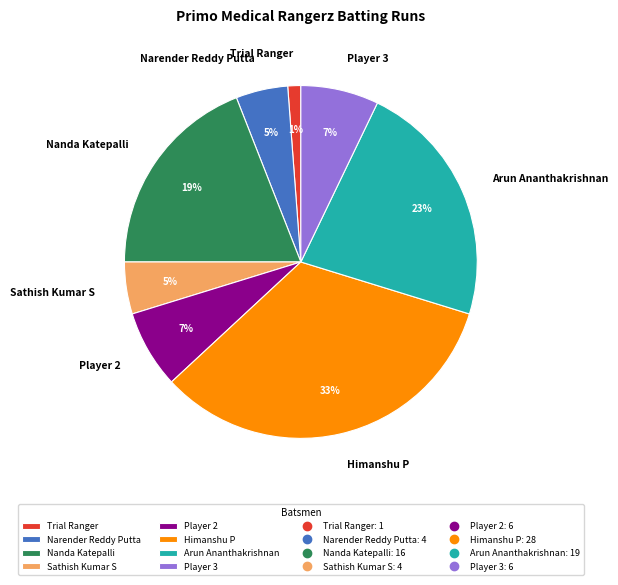

Is it true that Player 3 is 13% of the pie?

False